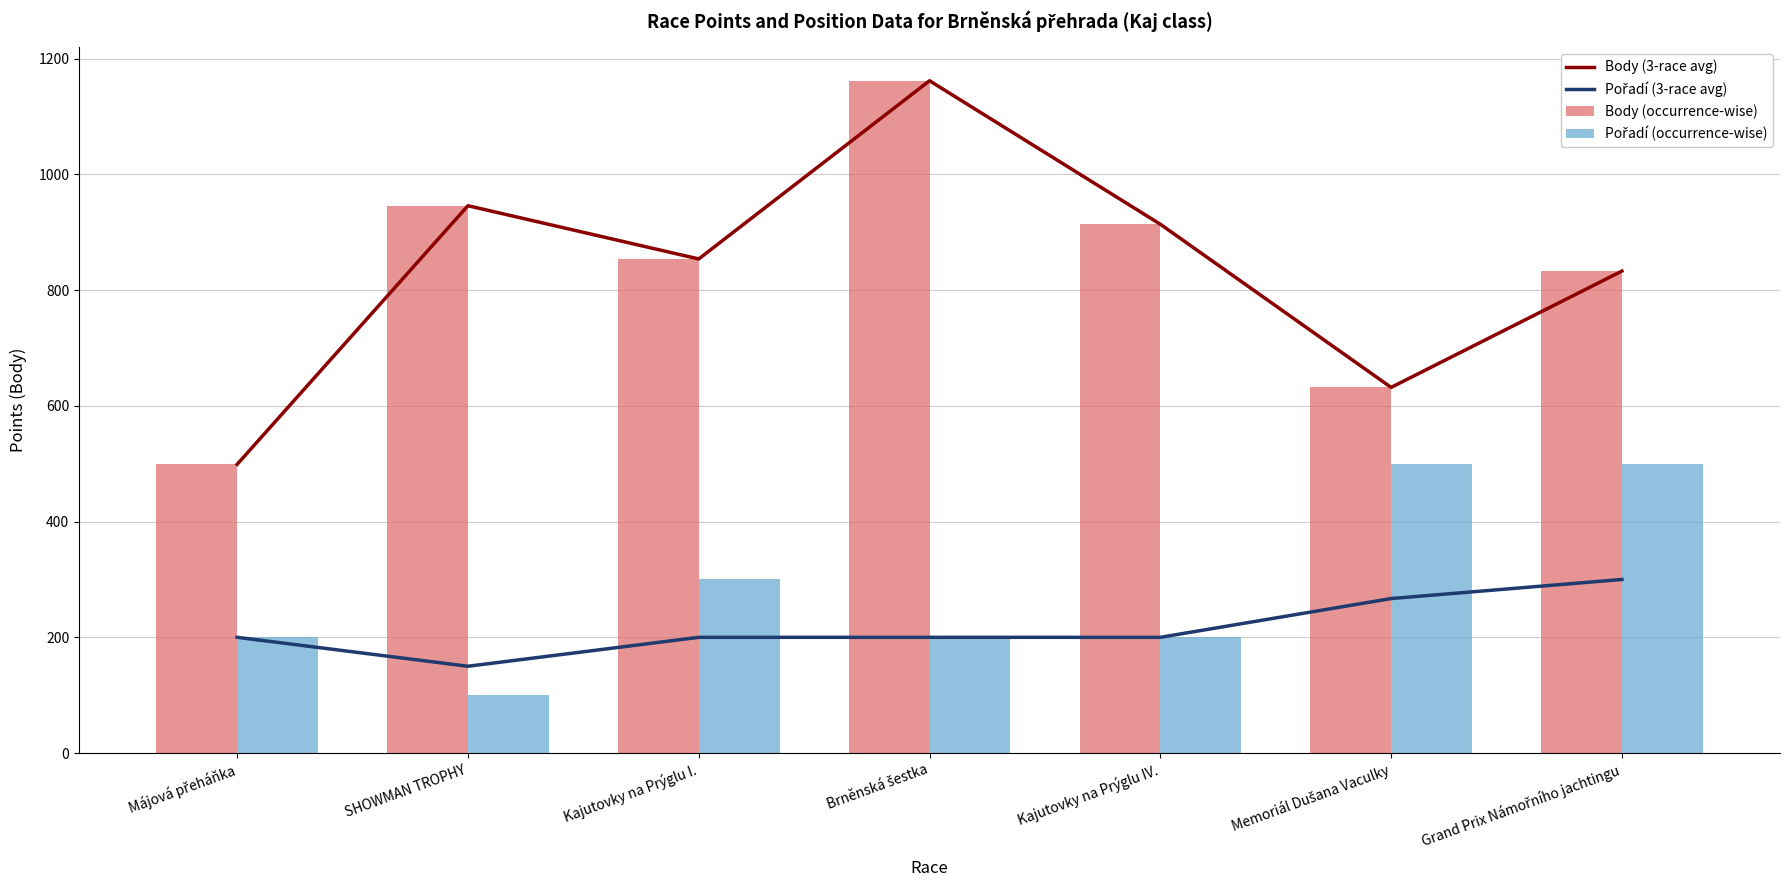

List the labels in order of Pořadí (3-race avg) value, smallest first.

SHOWMAN TROPHY, Májová přeháňka, Kajutovky na Prýglu I., Brněnská šestka, Kajutovky na Prýglu IV., Memoriál Dušana Vaculky, Grand Prix Námořního jachtingu